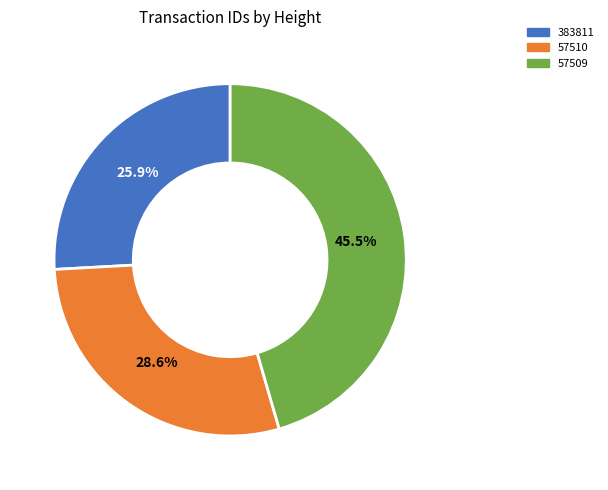

Rank the categories by value from highest to lowest.

57509, 57510, 383811